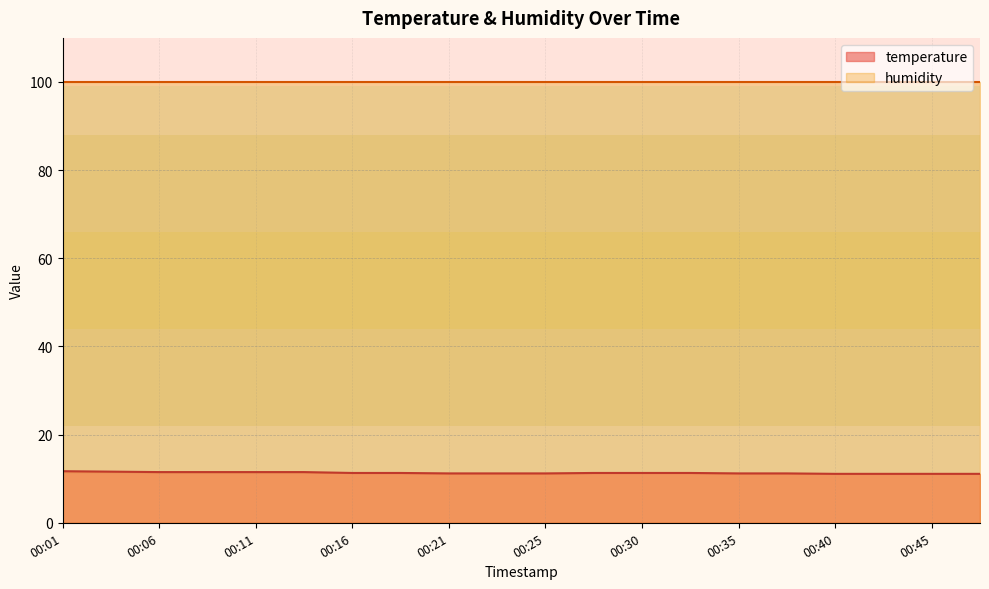

Rank the categories by value from highest to lowest.

00:01, 00:03, 00:06, 00:08, 00:11, 00:13, 00:16, 00:18, 00:28, 00:30, 00:33, 00:21, 00:23, 00:25, 00:35, 00:38, 00:40, 00:43, 00:45, 00:47